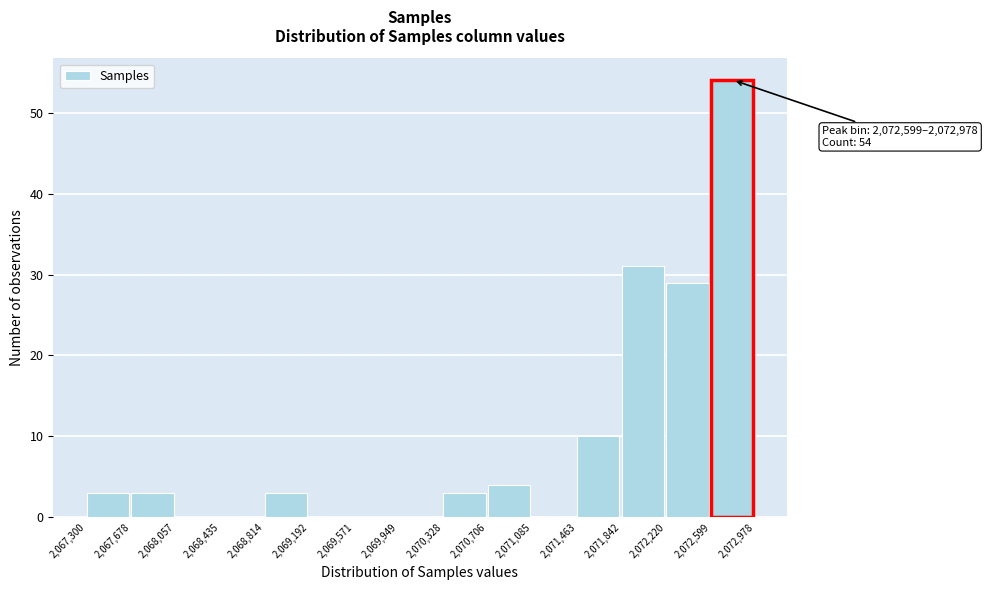

Over which range of the x-axis is the bar tallest?

2,072,599 to 2,072,978